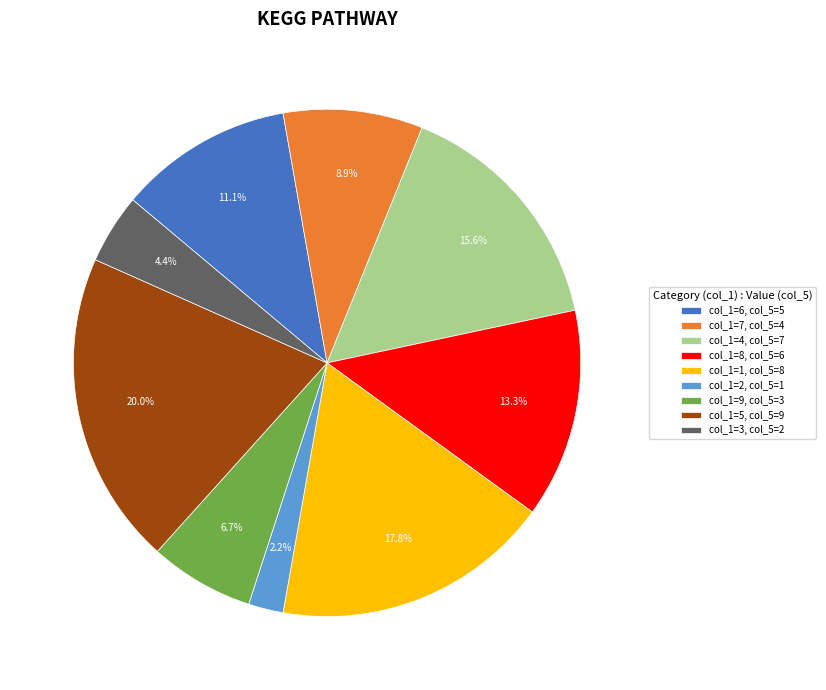

Count the number of slices in the pie.

9